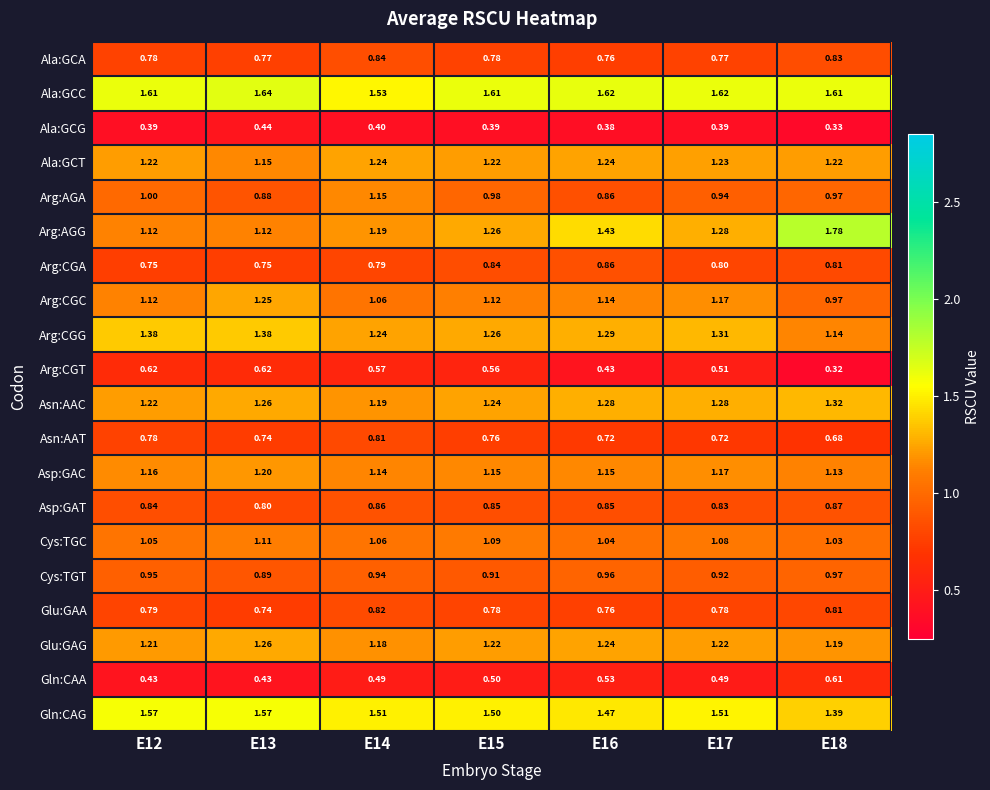

Which series has the widest spread of values?

Arg:AGG